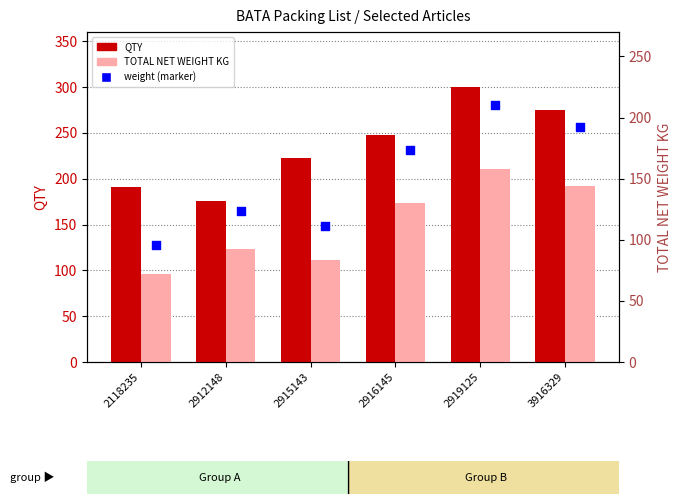

Is the value of TOTAL NET WEIGHT KG at 2915143 greater than the value of weight (marker) at 2118235?

Yes